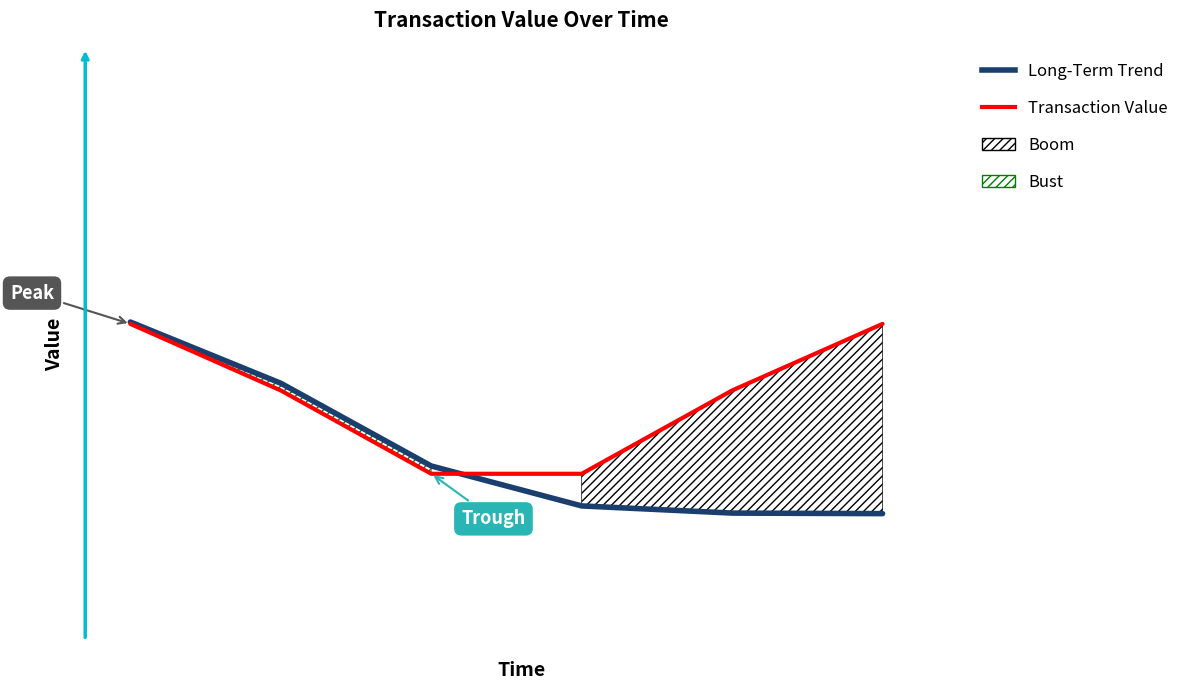

Between which two adjacent categories do Long-Term Trend and Transaction Value first intersect?

2 and 3